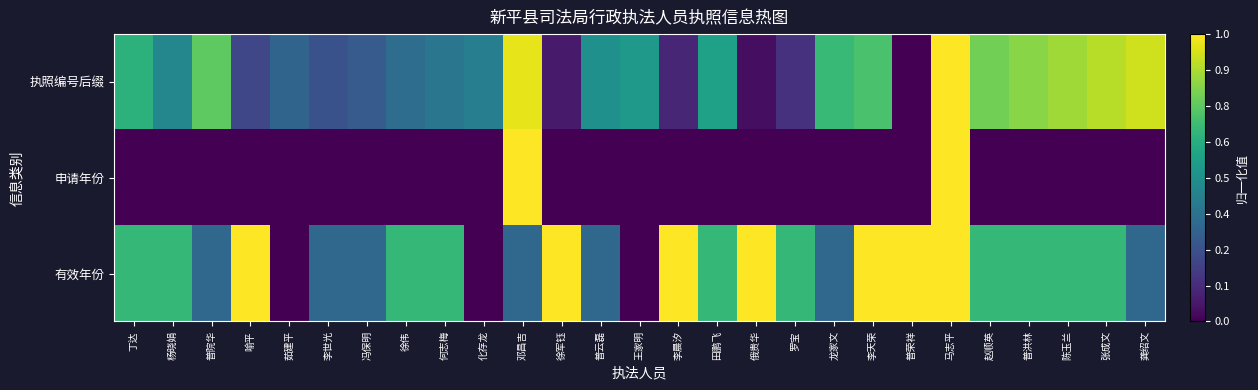

Reading right to left, what are all the values shown in this chart?

执照编号后缀: 龚绍文=0.9	张成文=0.9	陈玉兰=0.9	普洪林=0.8	赵顺英=0.8	马志平=1.0	普荣祥=0.0	李天荣=0.7	龙家文=0.7	罗宝=0.1	俄贵华=0.0	田鹏飞=0.6	李晨汐=0.1	王家明=0.5	普云磊=0.5	徐军钰=0.1	邓昌吉=1.0	化存龙=0.4	何志梅=0.4	徐伟=0.4	冯保明=0.3	李世光=0.2	茹建平=0.3	喻平=0.2	普院华=0.8	杨晓娟=0.5	丁达=0.6
申请年份: 龚绍文=0.0	张成文=0.0	陈玉兰=0.0	普洪林=0.0	赵顺英=0.0	马志平=1.0	普荣祥=0.0	李天荣=0.0	龙家文=0.0	罗宝=0.0	俄贵华=0.0	田鹏飞=0.0	李晨汐=0.0	王家明=0.0	普云磊=0.0	徐军钰=0.0	邓昌吉=1.0	化存龙=0.0	何志梅=0.0	徐伟=0.0	冯保明=0.0	李世光=0.0	茹建平=0.0	喻平=0.0	普院华=0.0	杨晓娟=0.0	丁达=0.0
有效年份: 龚绍文=0.3	张成文=0.7	陈玉兰=0.7	普洪林=0.7	赵顺英=0.7	马志平=1.0	普荣祥=1.0	李天荣=1.0	龙家文=0.3	罗宝=0.7	俄贵华=1.0	田鹏飞=0.7	李晨汐=1.0	王家明=0.0	普云磊=0.3	徐军钰=1.0	邓昌吉=0.3	化存龙=0.0	何志梅=0.7	徐伟=0.7	冯保明=0.3	李世光=0.3	茹建平=0.0	喻平=1.0	普院华=0.3	杨晓娟=0.7	丁达=0.7